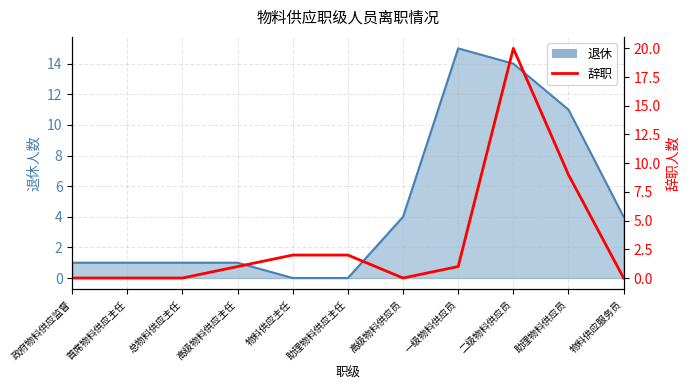

What is the greatest value displayed?

20